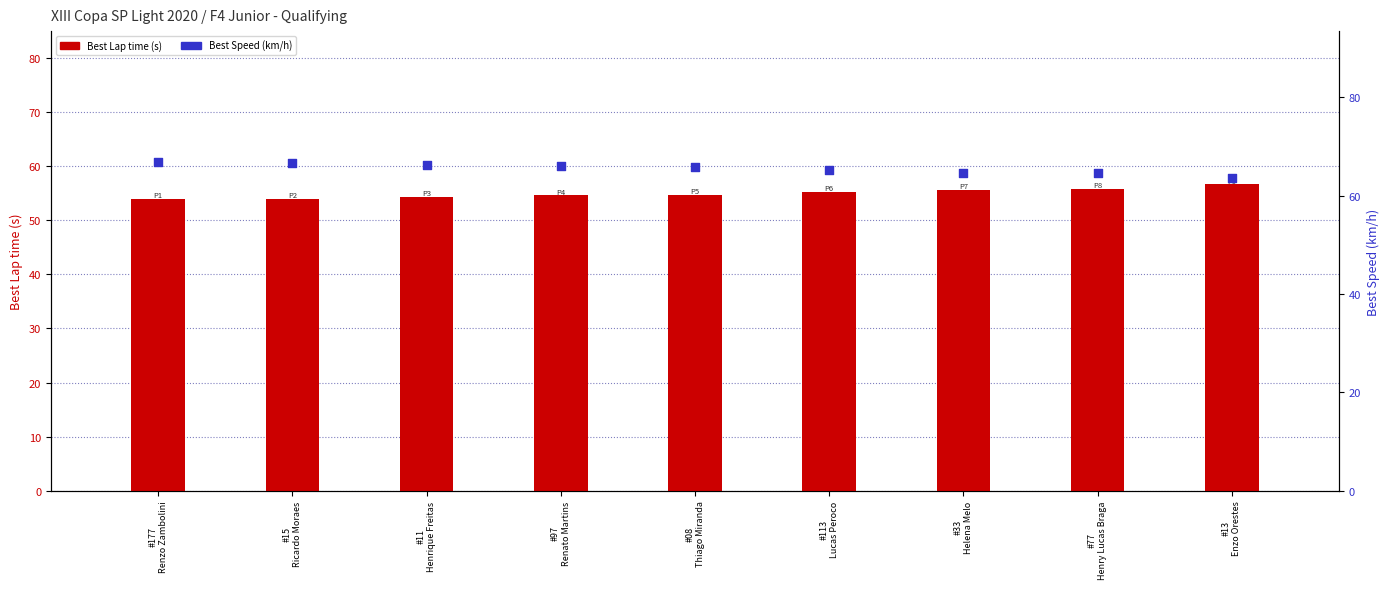

What are all the series names shown in the legend?

Best Lap time, Best Speed